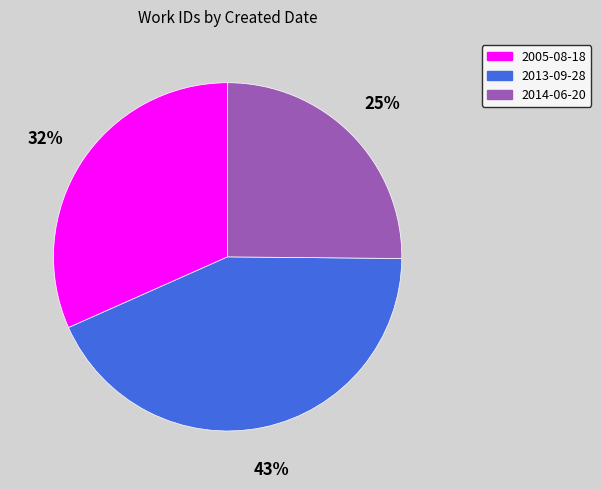

To the nearest percent, what is the difference between the largest and smallest slice percentages?

18%